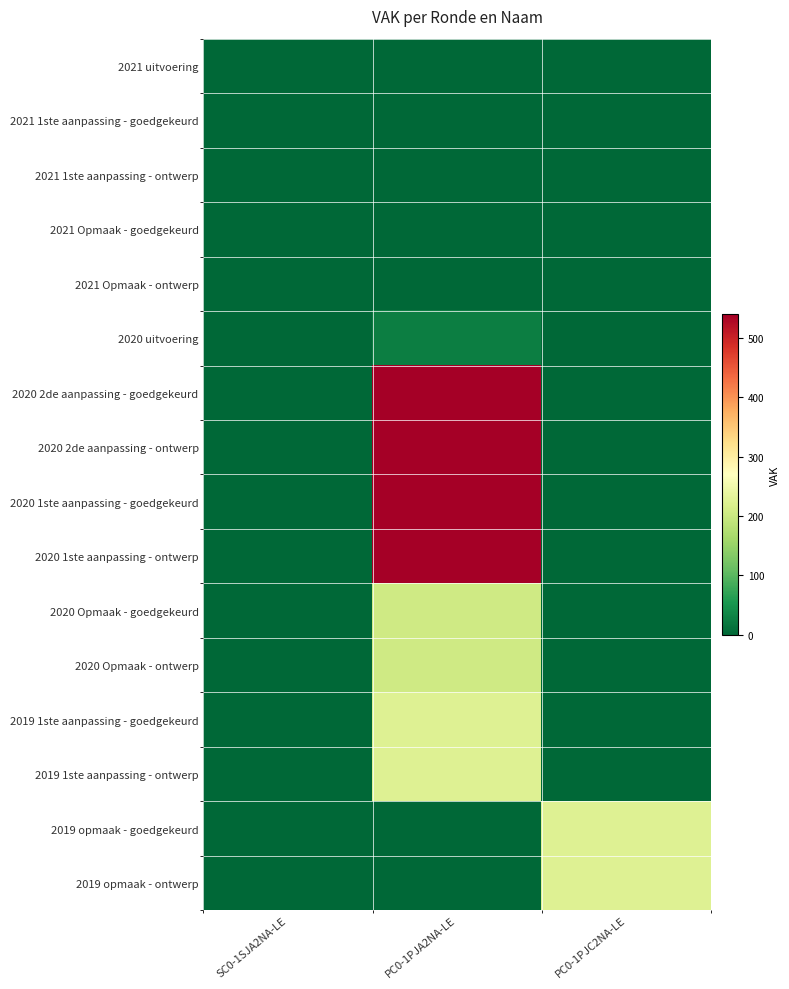

At how many categories does at least one series exceed 484?

1